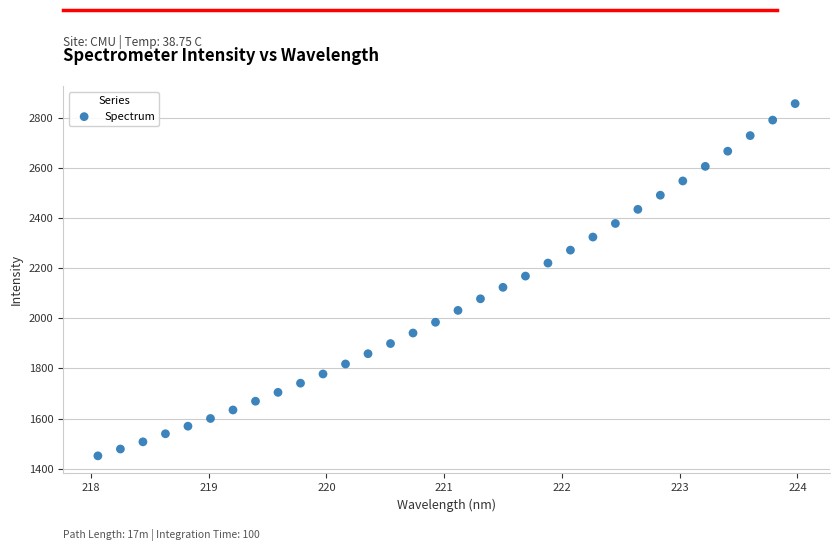

What is the range of Y values (max minus min)?

1405.8